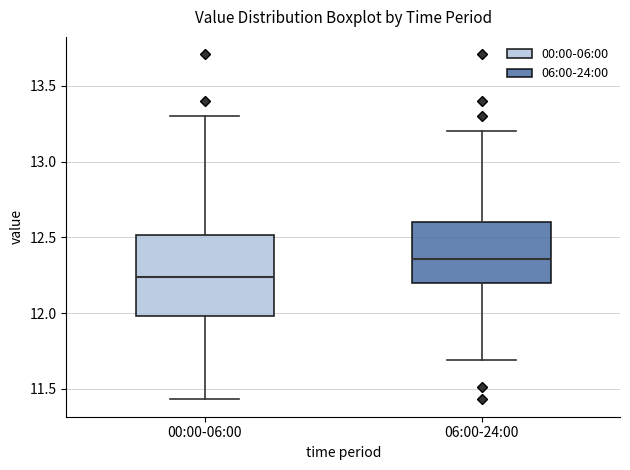

Which box is the tallest, from its lower edge to its upper edge?

00:00-06:00